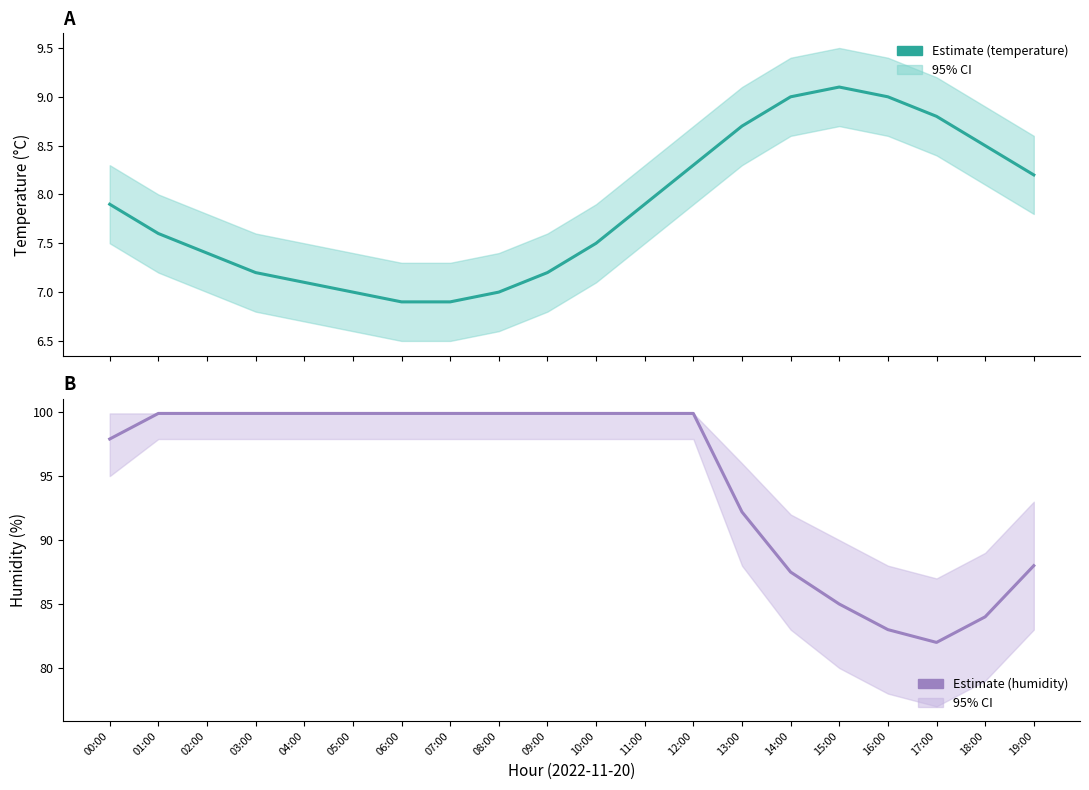

The value of temperature at 01:00 is 7.6. True or false?

True